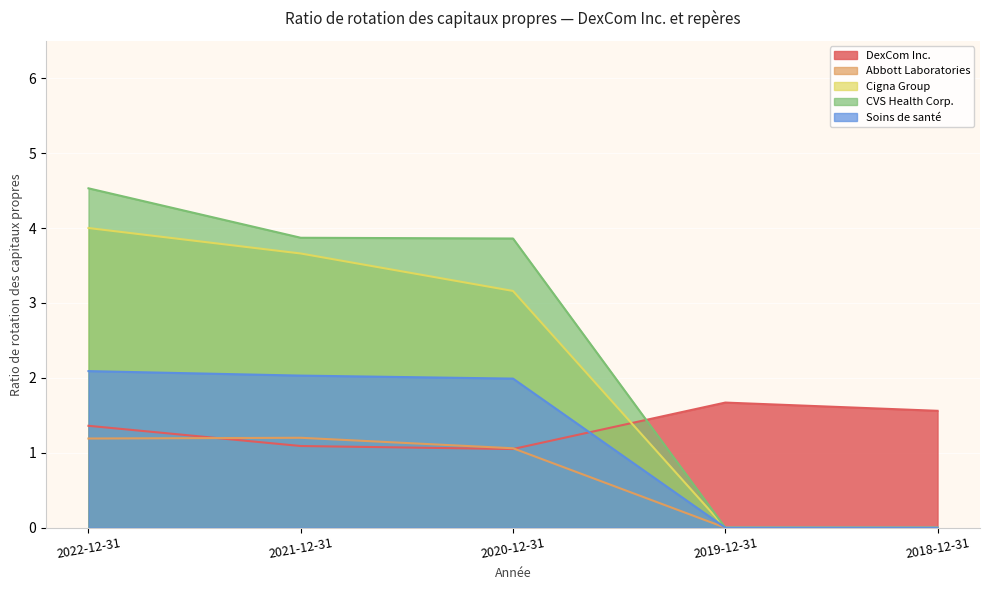

Rank the series at 2018-12-31 from lowest to highest value.

Abbott Laboratories, Cigna Group, CVS Health Corp., Soins de santé, DexCom Inc.